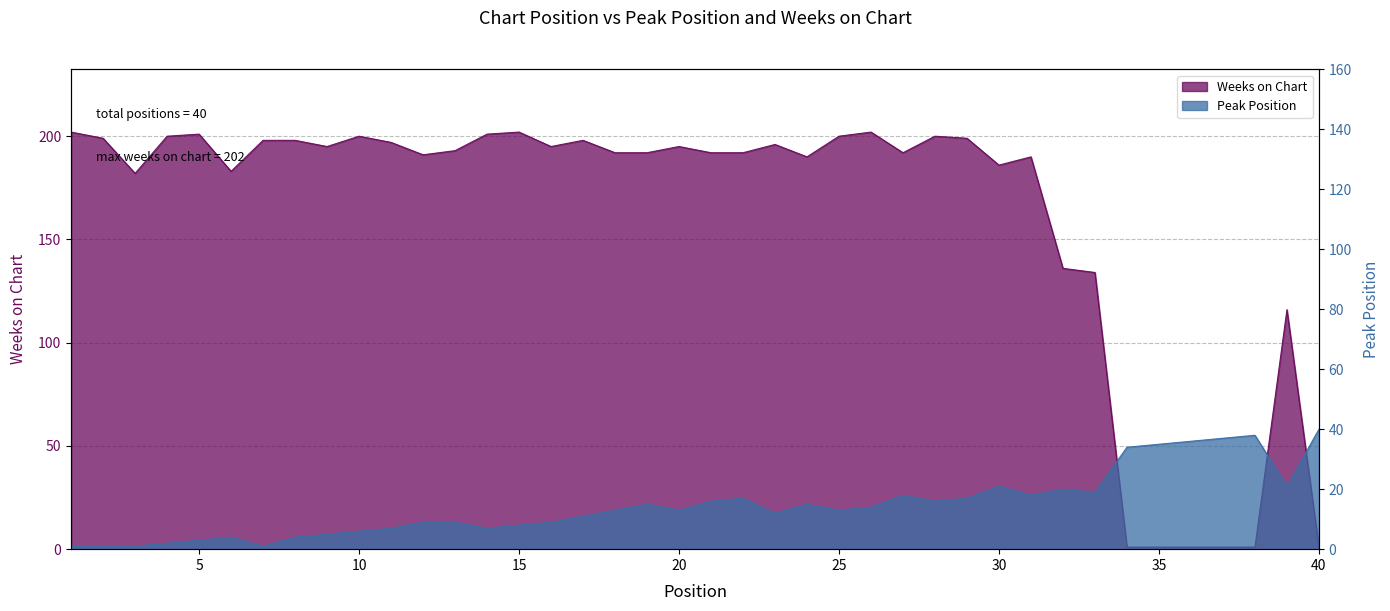

True or false: Weeks on Chart has more than 0 interior local peaks.

True